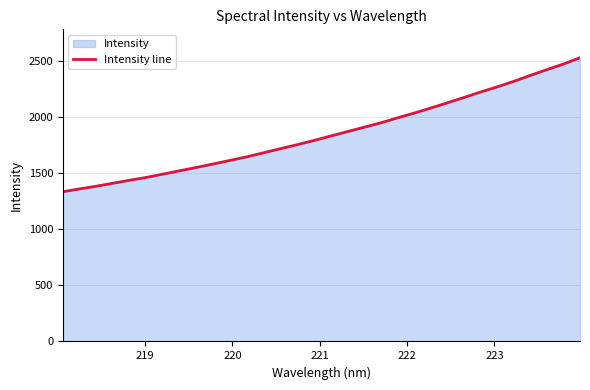

What is the maximum value shown in the chart?

2527.7